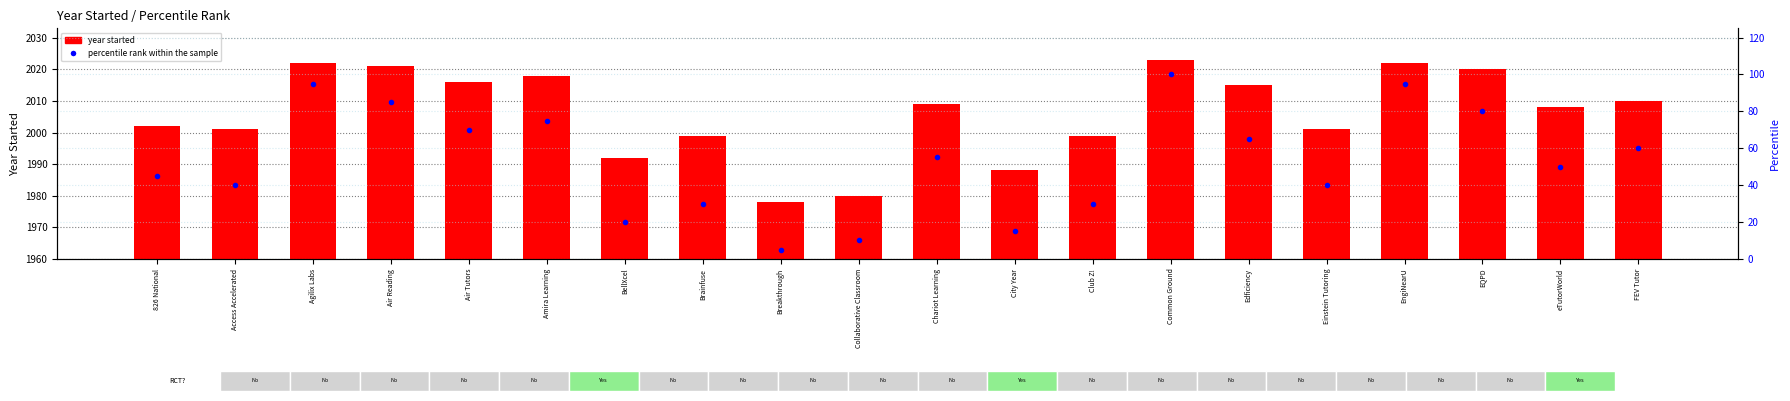

At which category does the chart reach its minimum across all series?

Breakthrough